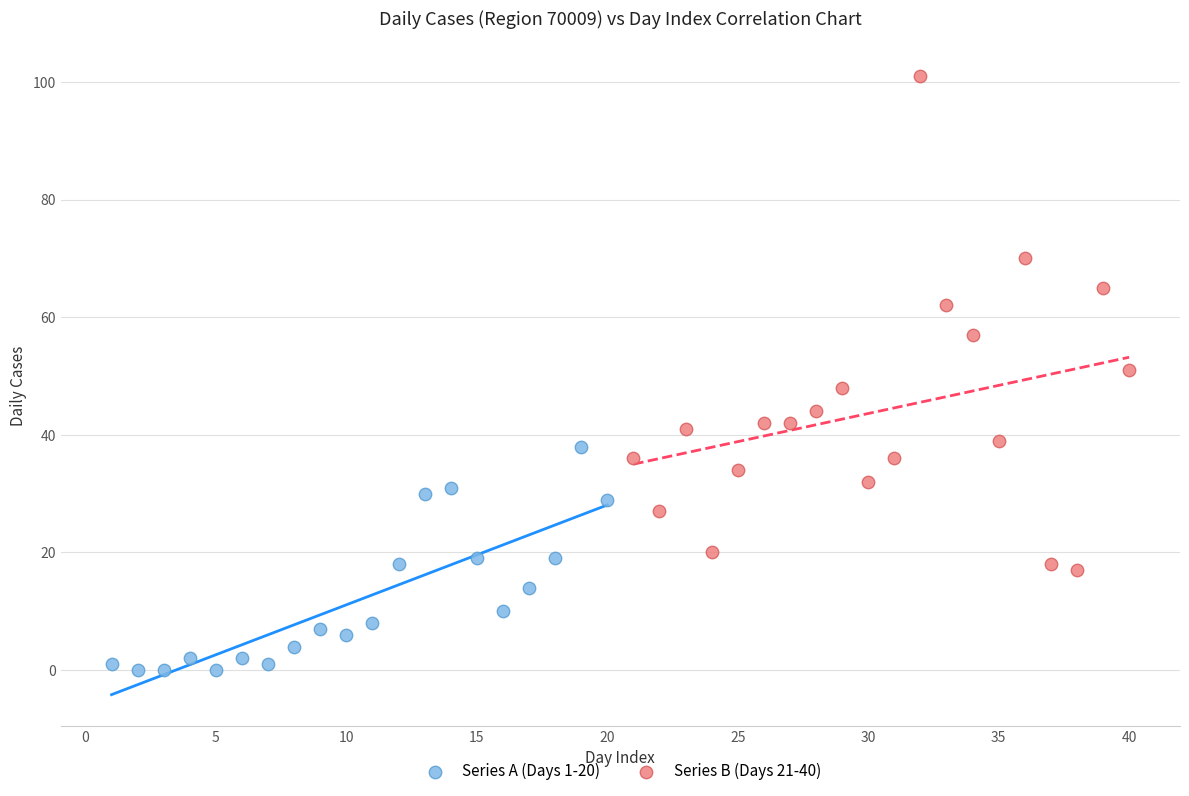

Which series has the widest spread of Y values?

Series B (Days 21-40)